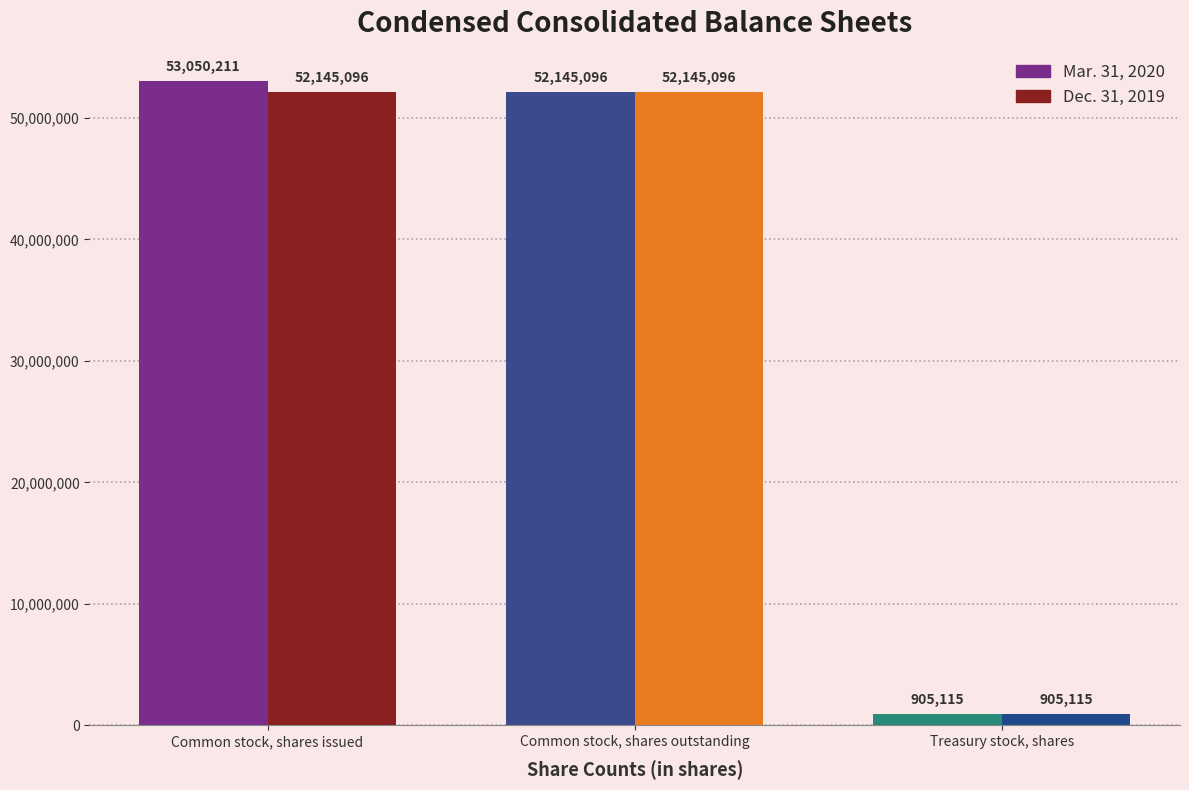

Which series has the largest total across all categories?

Mar. 31, 2020